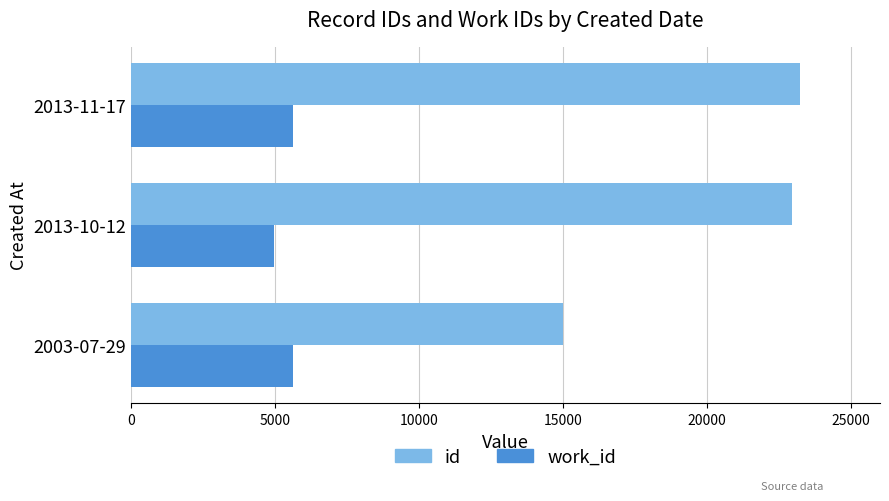

What is the maximum value shown in the chart?

23223